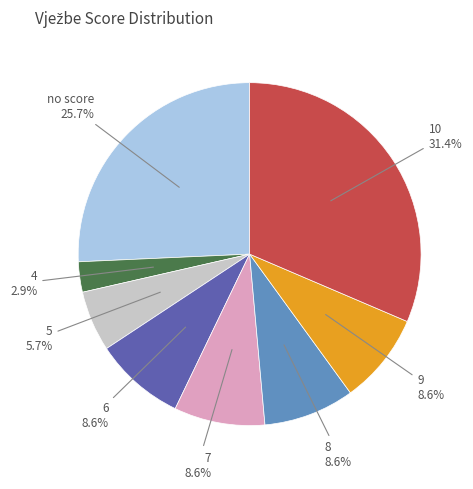

Is there a majority slice in this chart?

No